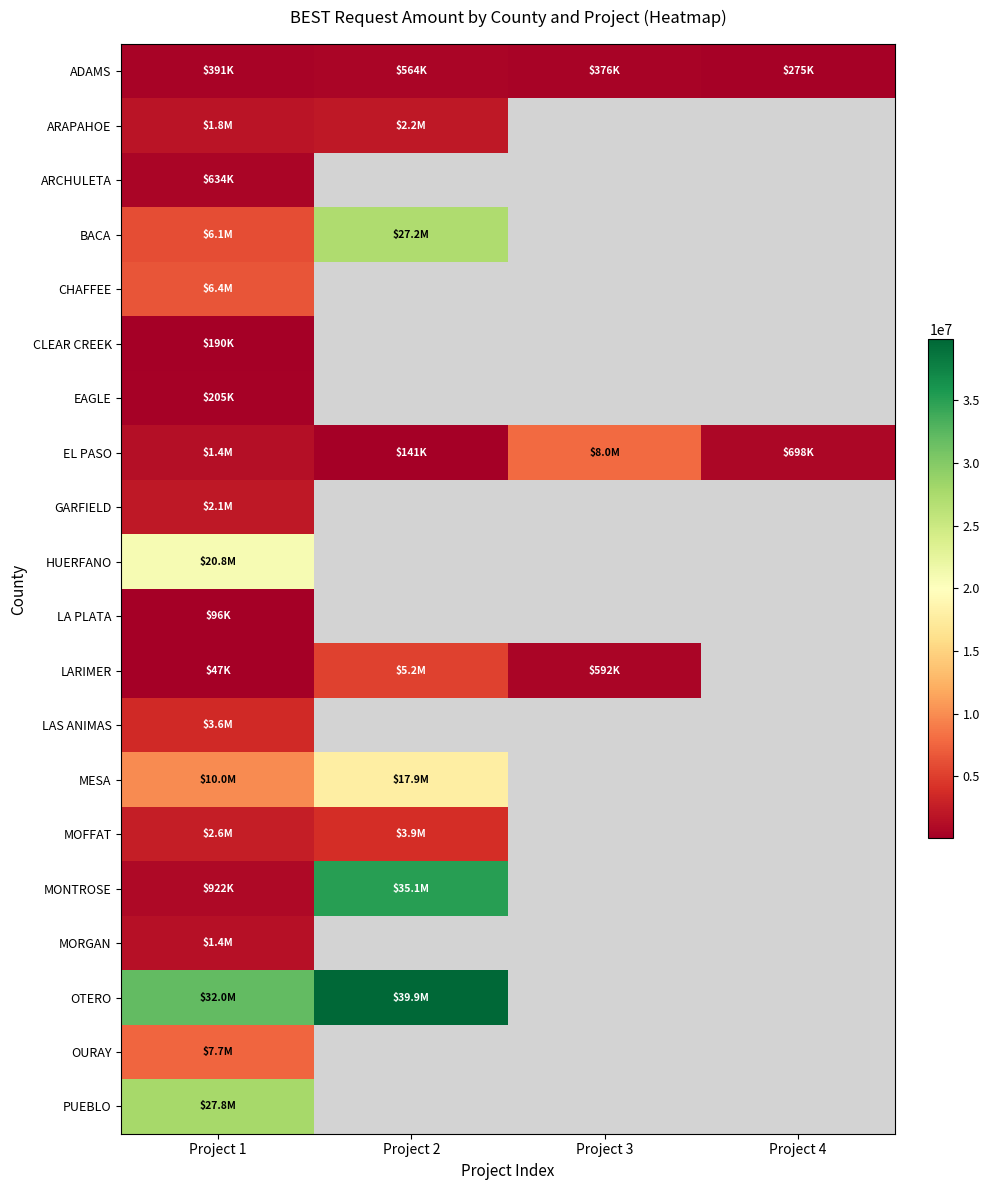

Which label corresponds to the smallest value in the chart?

Project 1